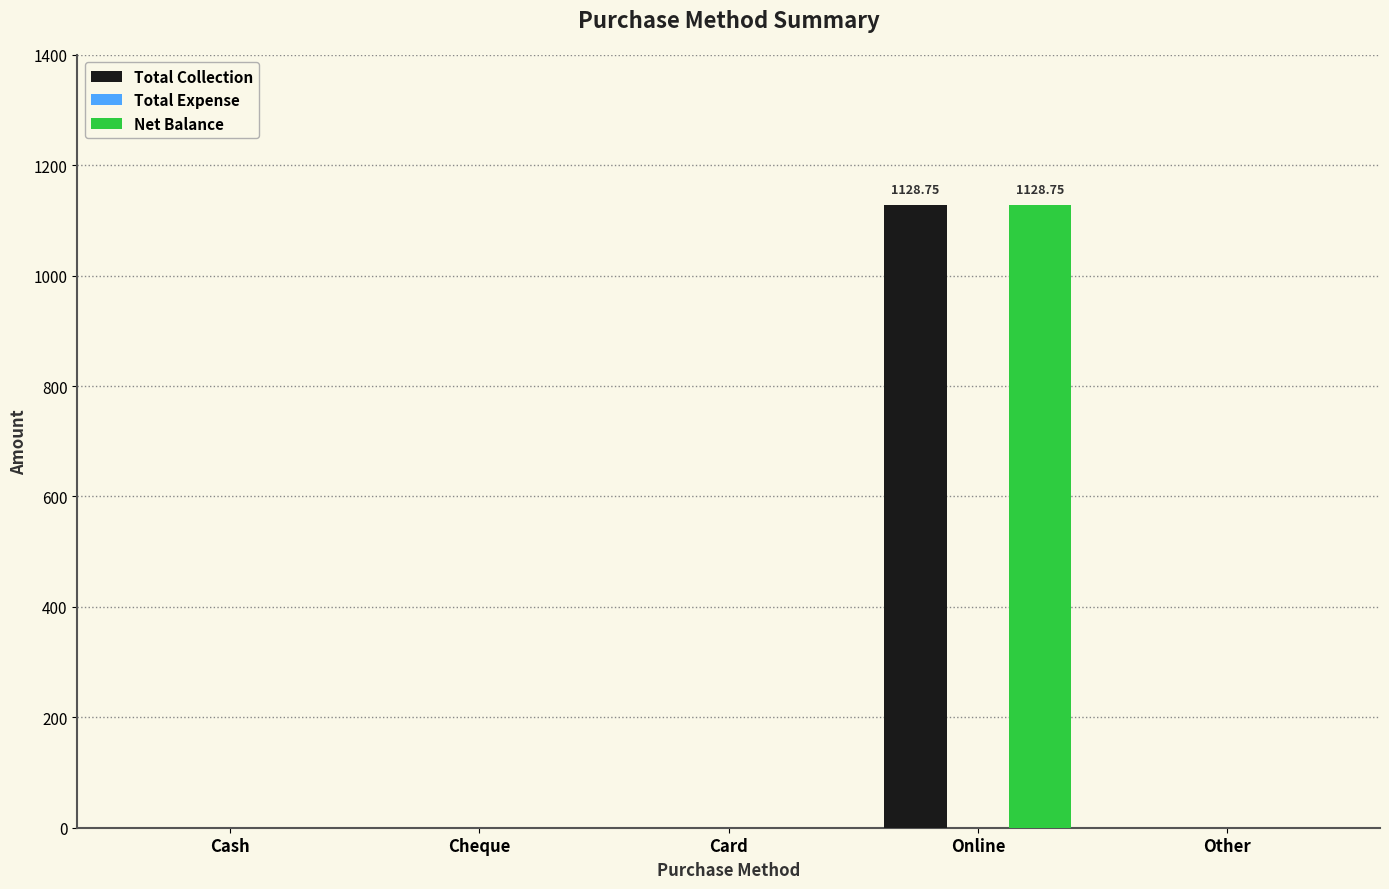

True or false: Net Balance has a value of 1128.8 at Online.

True